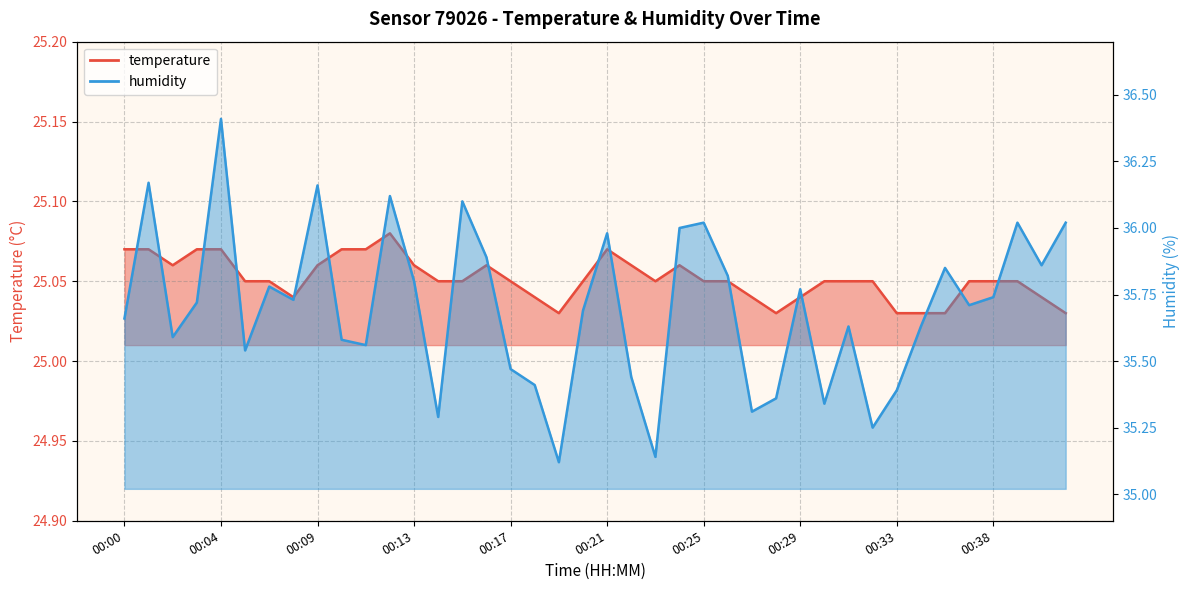

True or false: temperature and humidity intersect in this chart.

False